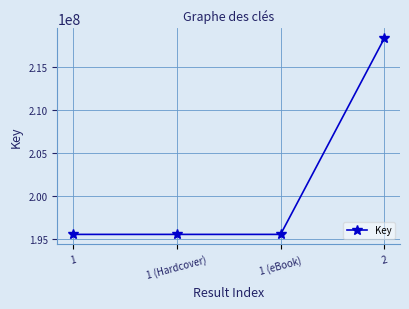

What position from the left is 2?

4